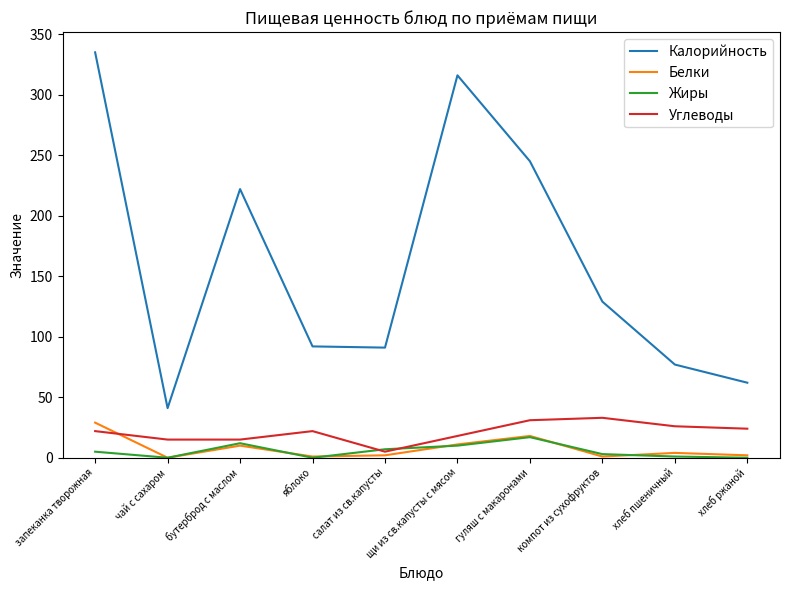

True or false: Жиры and Калорийность intersect in this chart.

False